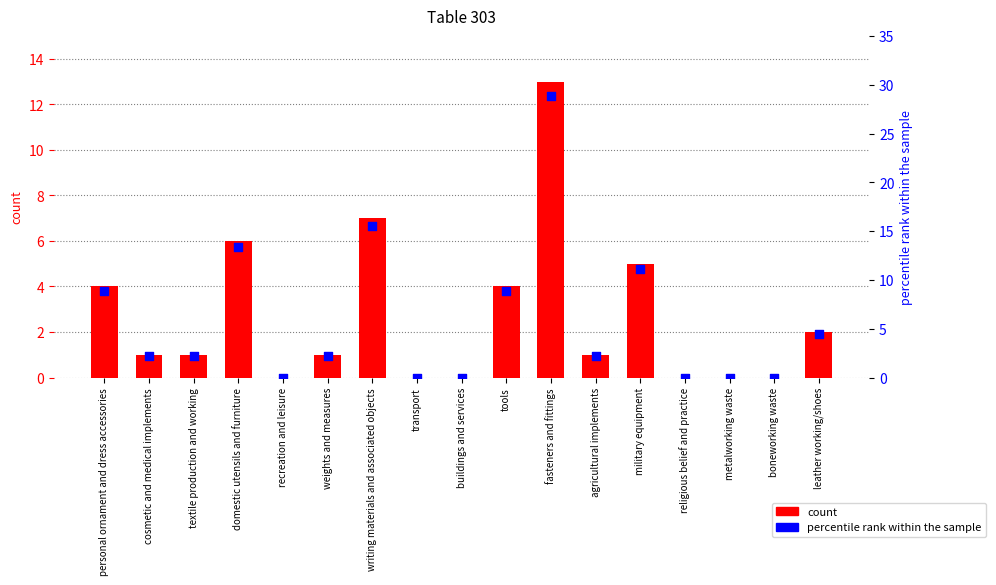

At how many categories does at least one series exceed 6?

6